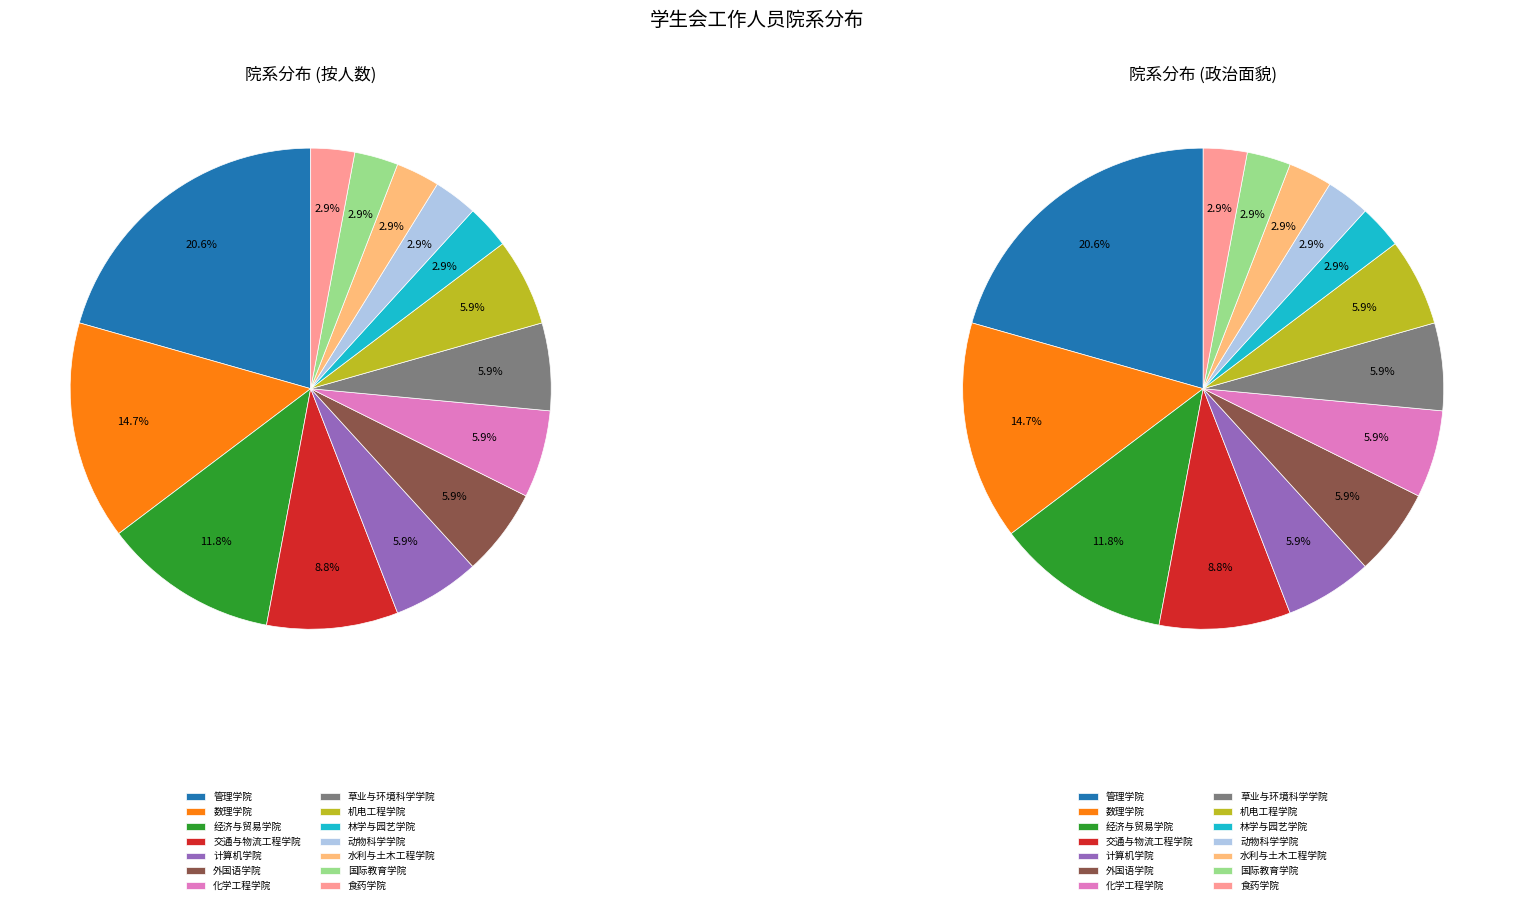

To the nearest percent, what percentage of the pie is 交通与物流工程学院?

9%